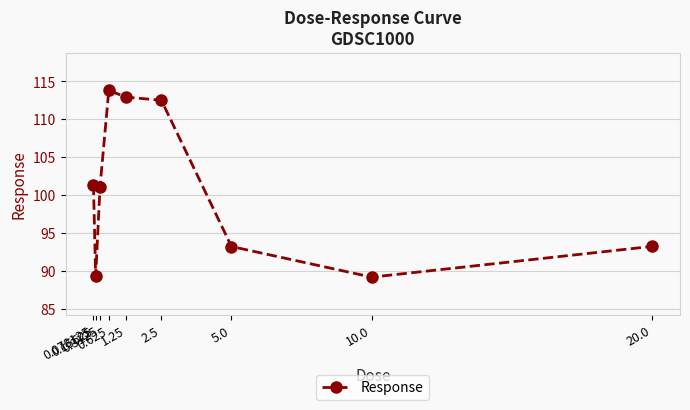

How many points are lower than both their immediate neighbors (excluding endpoints)?

2